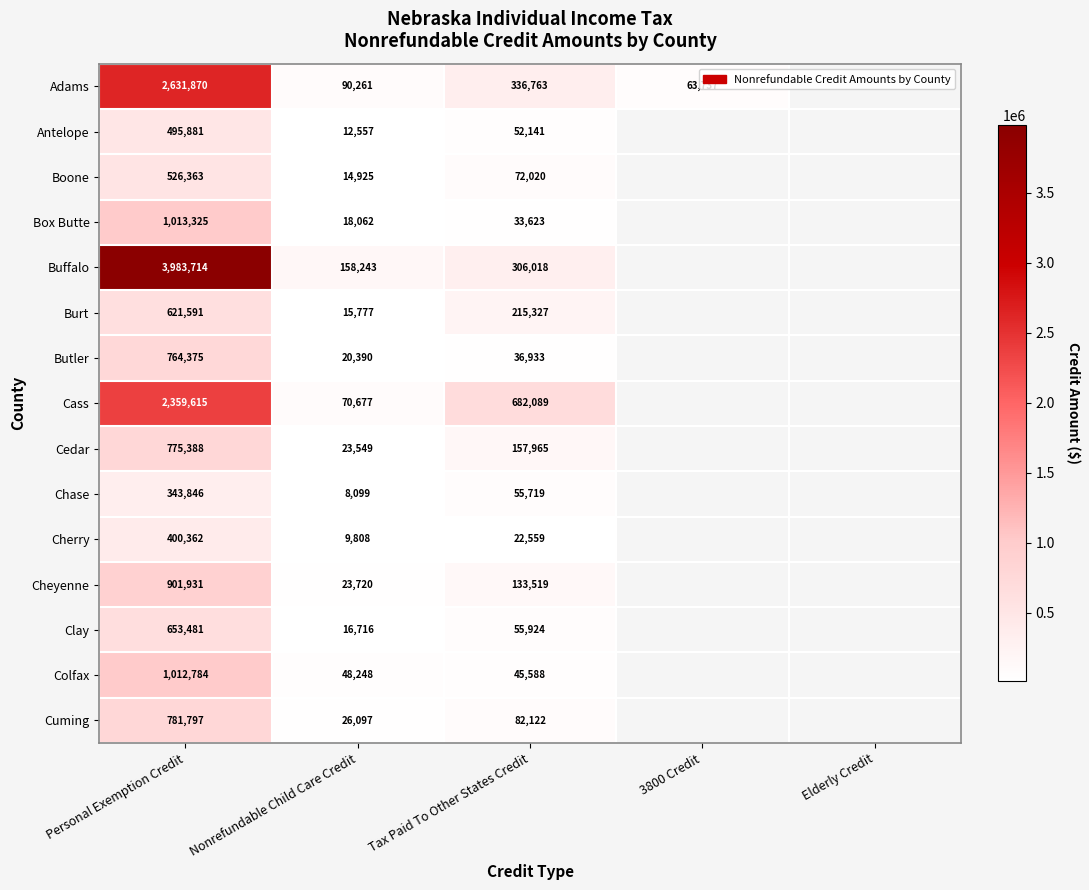

The value of Butler at Nonrefundable Child Care Credit is 8510. True or false?

False